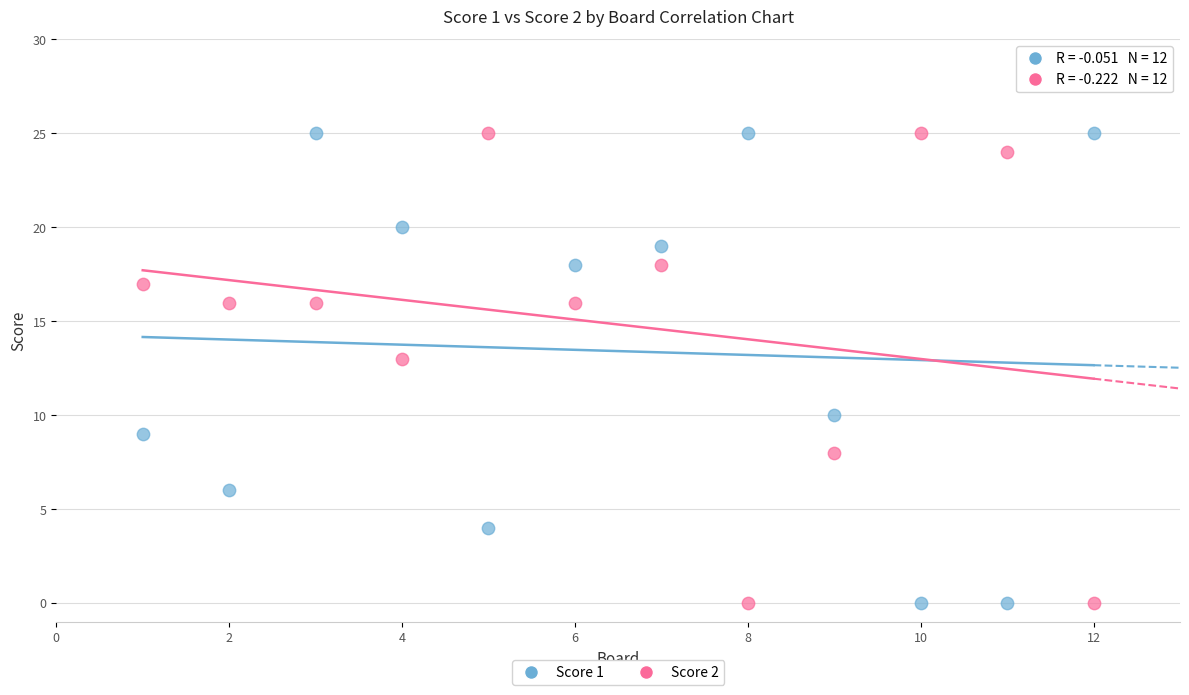

What is the X range (max minus min) for the scatter plot?

11